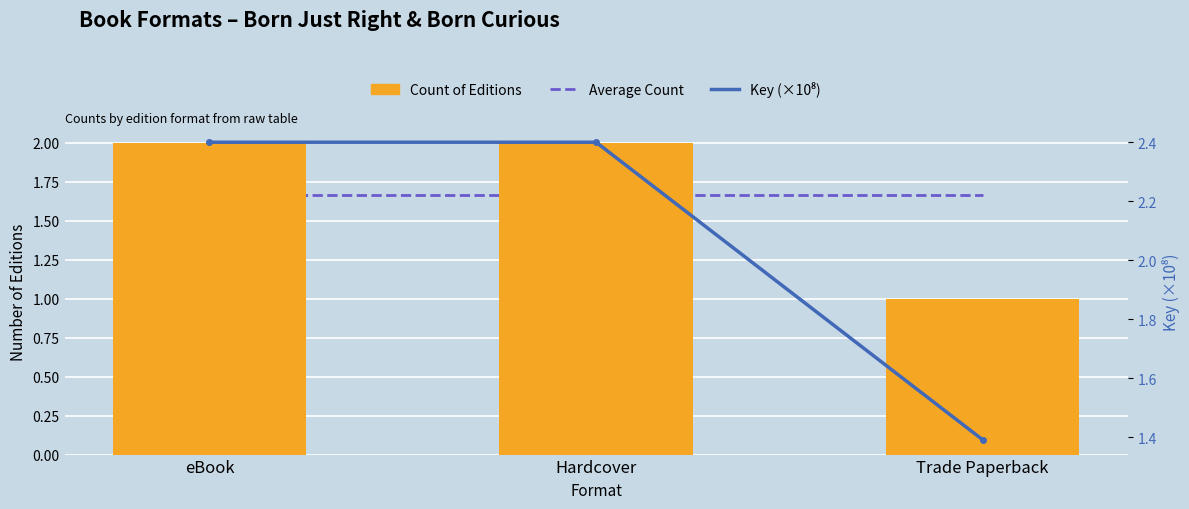

At which label is Key (×10⁸) closest to 1?

Trade Paperback